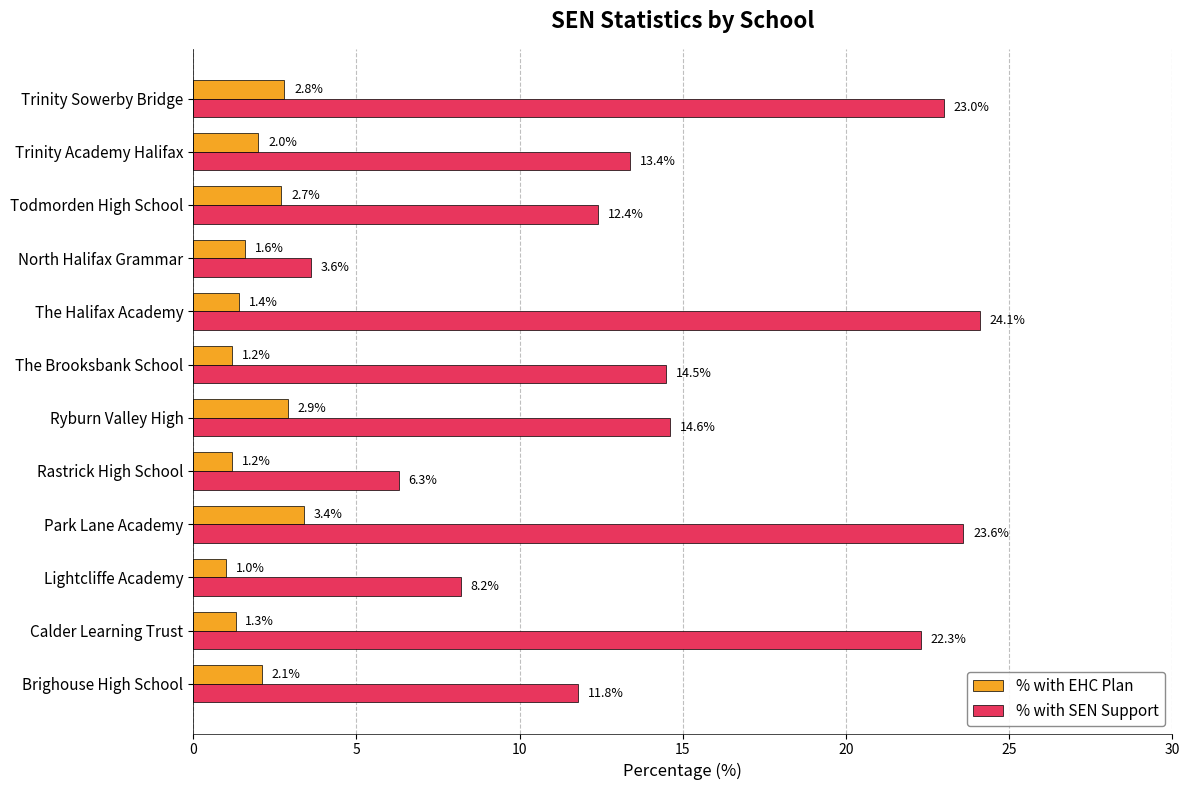

At how many categories does at least one series exceed 21?

4